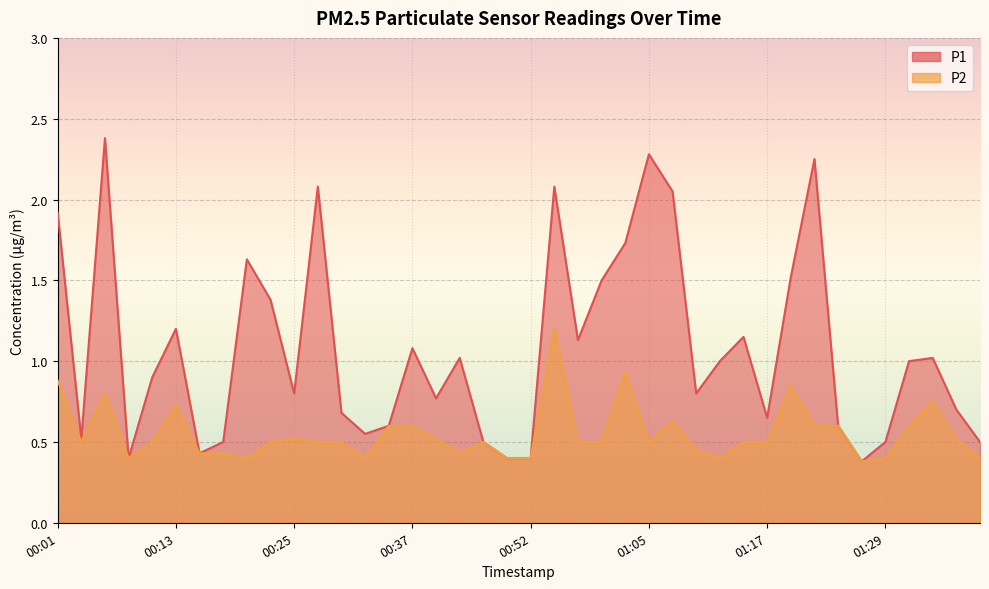

Does the chart display data point markers on the line(s)?

No